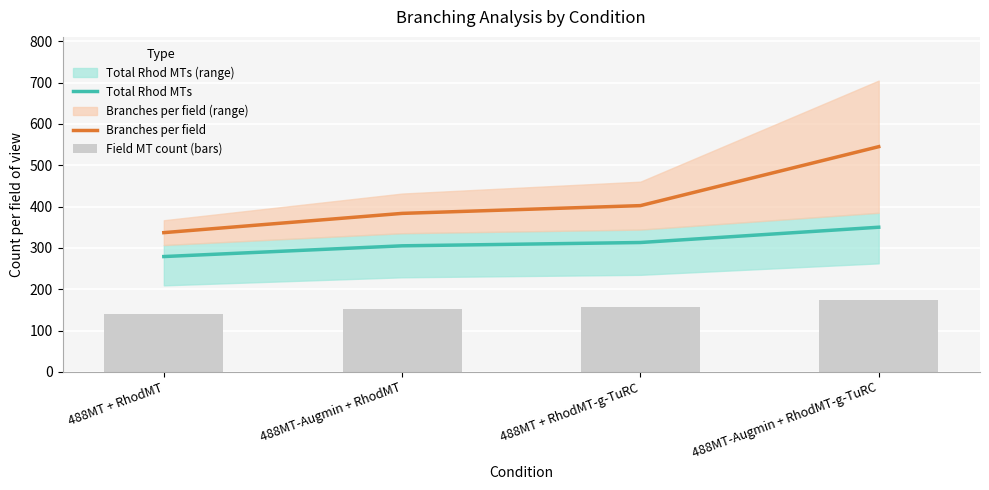

How many groups of bars are there?

4